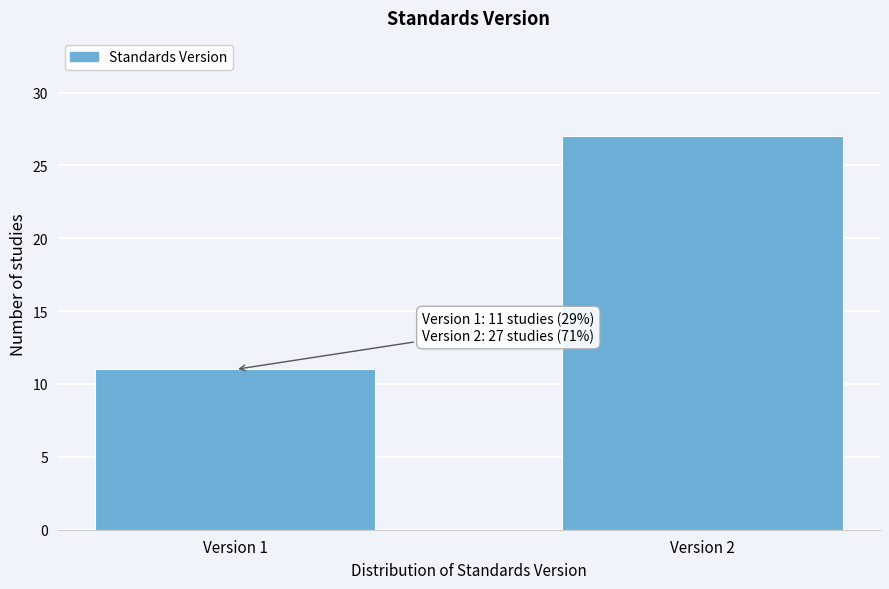

Reading left to right, extract all data points from this chart.

Version 1=11	Version 2=27